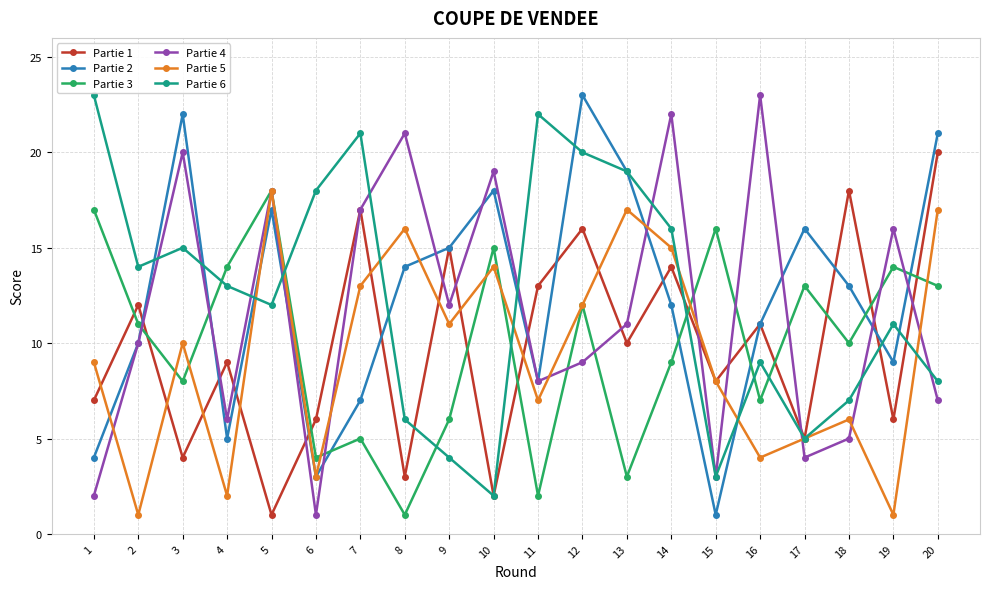

Reading left to right, list all the values displayed in this chart.

Partie 1: 7	12	4	9	1	6	17	3	15	2	13	16	10	14	8	11	5	18	6	20
Partie 2: 4	10	22	5	17	3	7	14	15	18	8	23	19	12	1	11	16	13	9	21
Partie 3: 17	11	8	14	18	4	5	1	6	15	2	12	3	9	16	7	13	10	14	13
Partie 4: 2	10	20	6	18	1	17	21	12	19	8	9	11	22	3	23	4	5	16	7
Partie 5: 9	1	10	2	18	3	13	16	11	14	7	12	17	15	8	4	5	6	1	17
Partie 6: 23	14	15	13	12	18	21	6	4	2	22	20	19	16	3	9	5	7	11	8